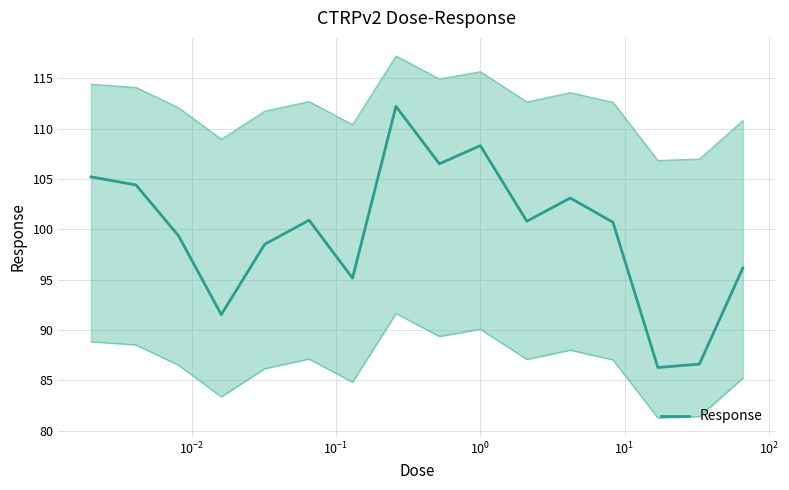

Does the chart have visible grid lines?

Yes